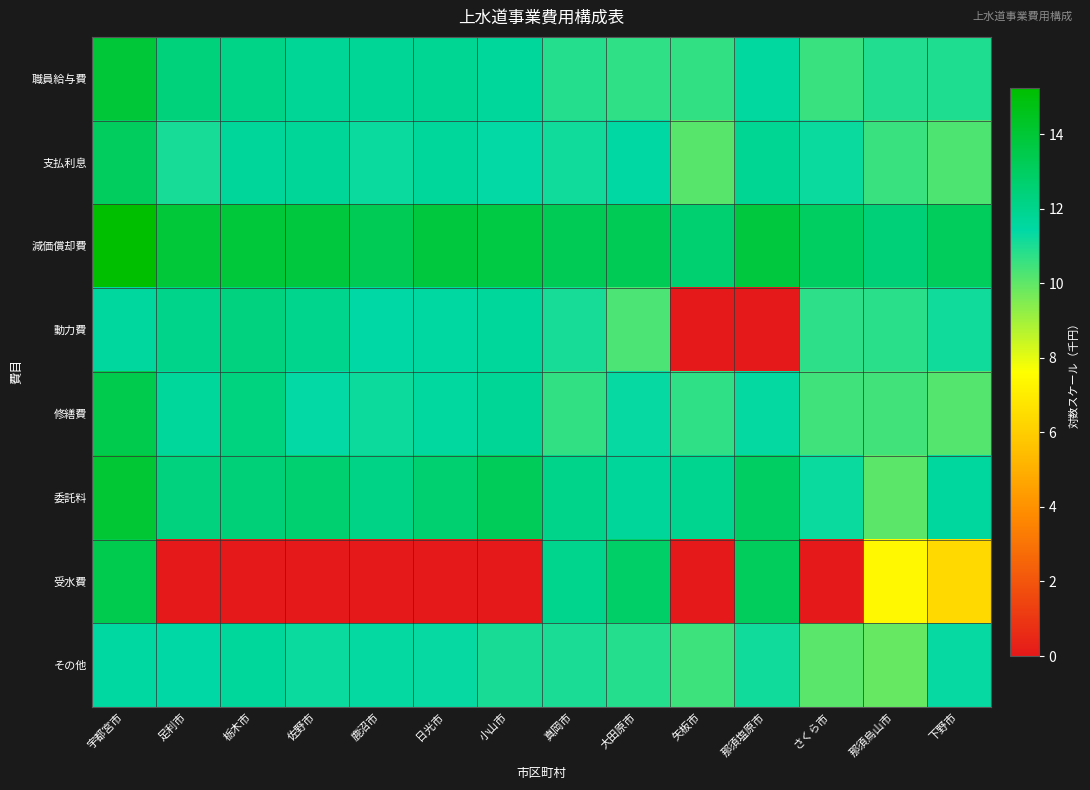

Which series has the largest range (max minus min)?

受水費